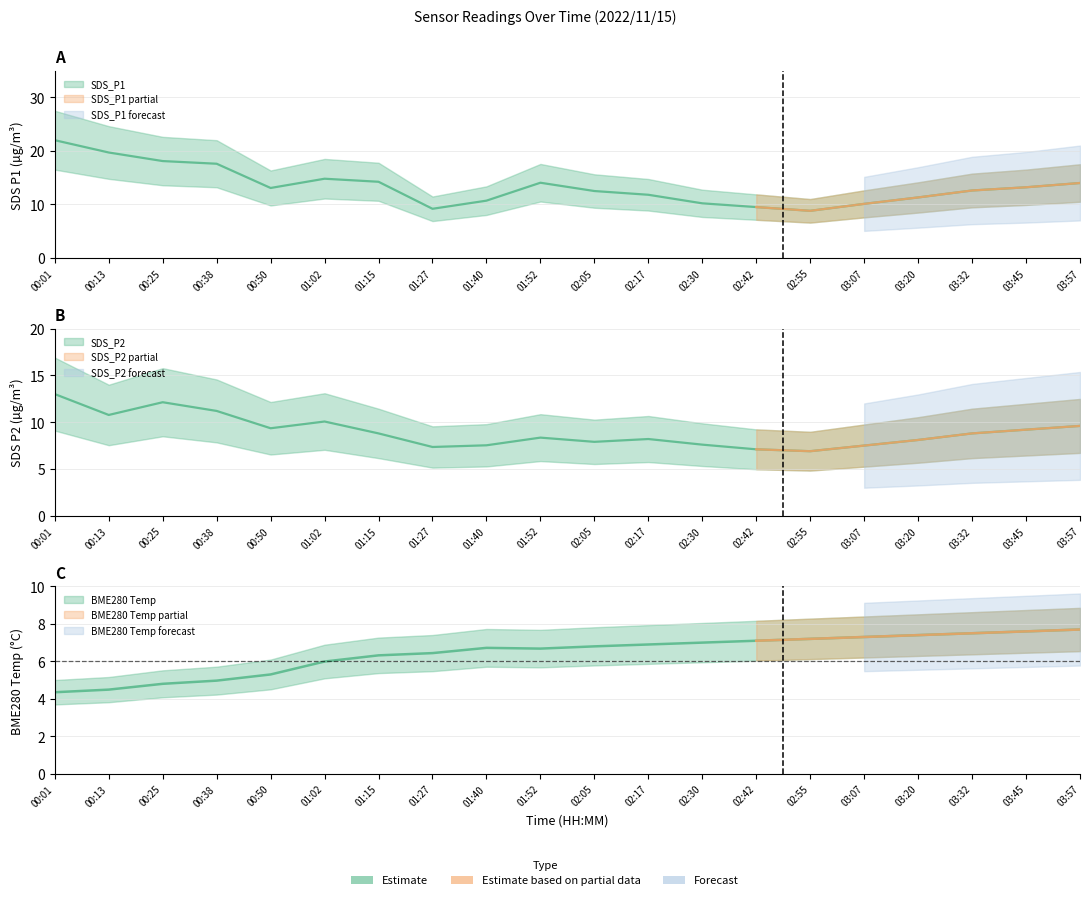

At which label does SDS_P2 reach its peak?

00:01